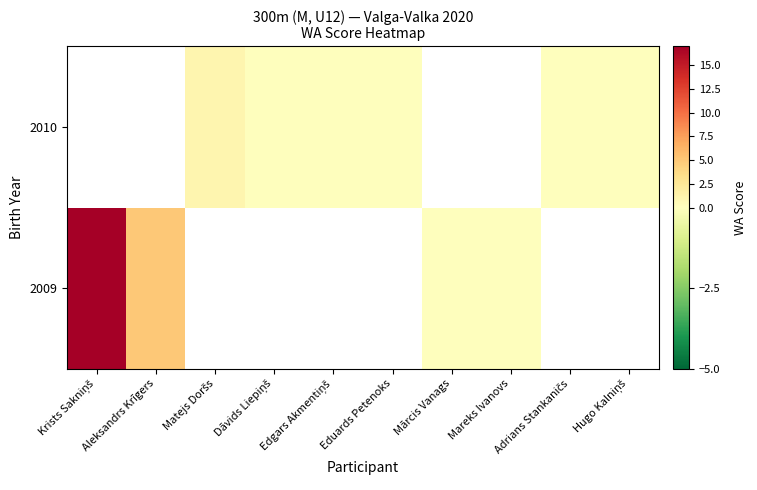

Between Edgars Akmentiņš and Dāvids Liepiņš, which is larger?

Dāvids Liepiņš